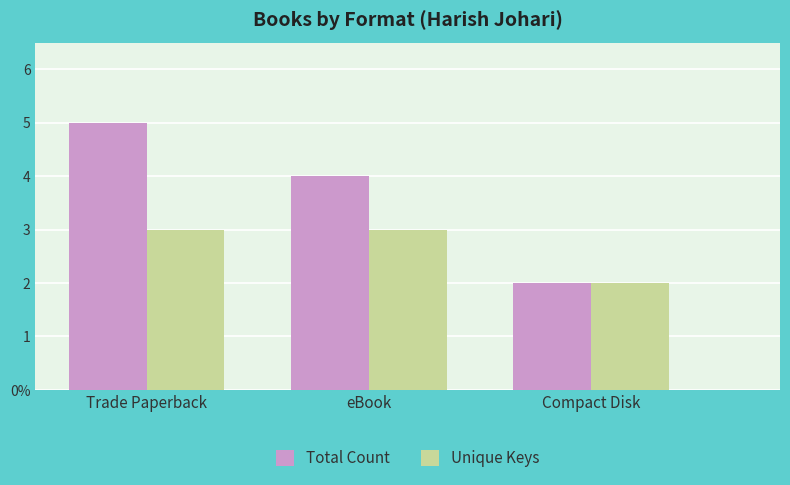

Between eBook and Compact Disk, which is larger?

eBook